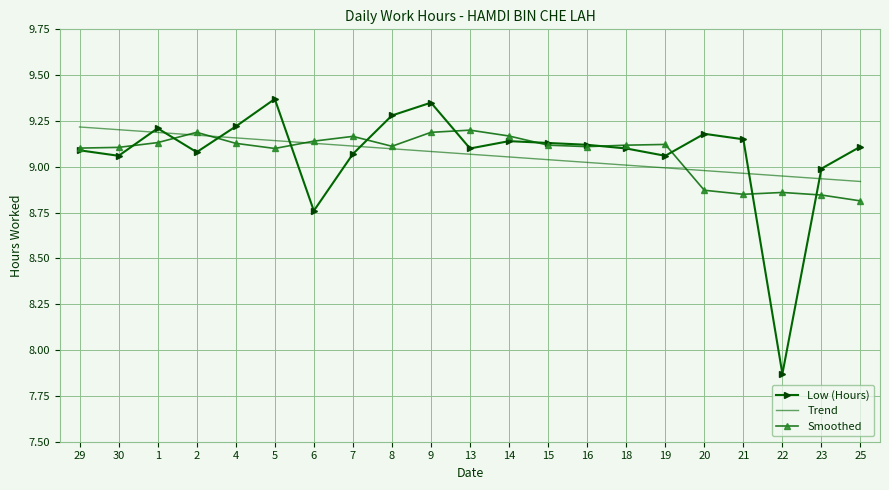

How many categories are shown in the chart?

21